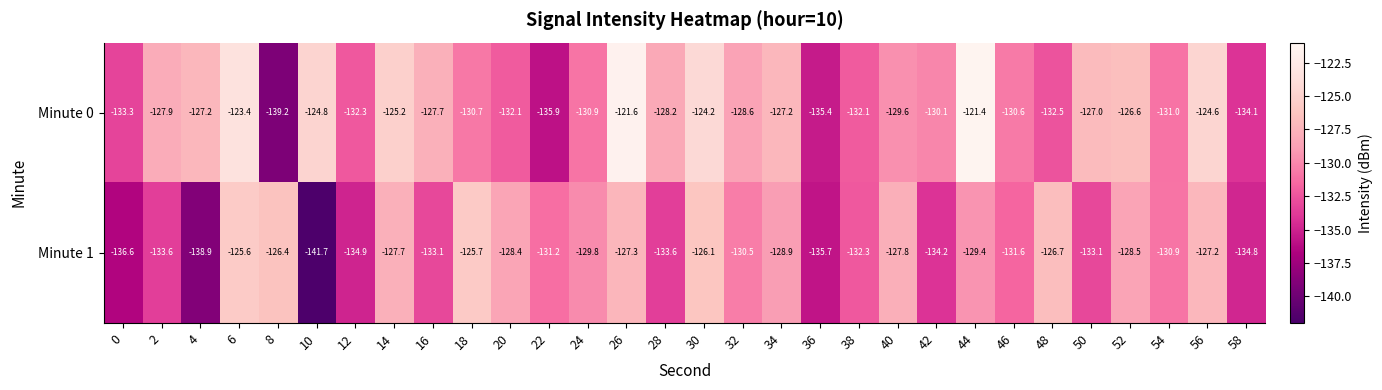

At which category is the sum across all series the highest?

26